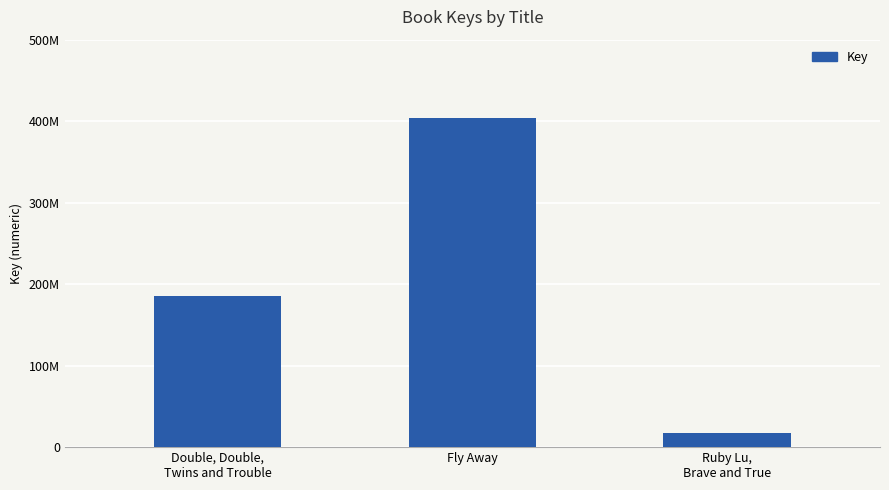

What is the ratio of the value at Fly Away to the value at Double, Double,
Twins and Trouble?

2.2